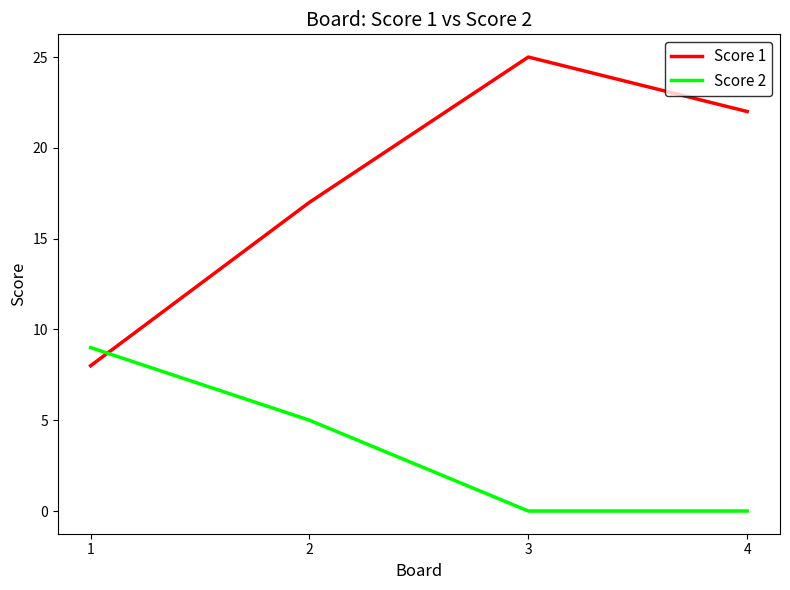

At how many categories does at least one series exceed 5?

4